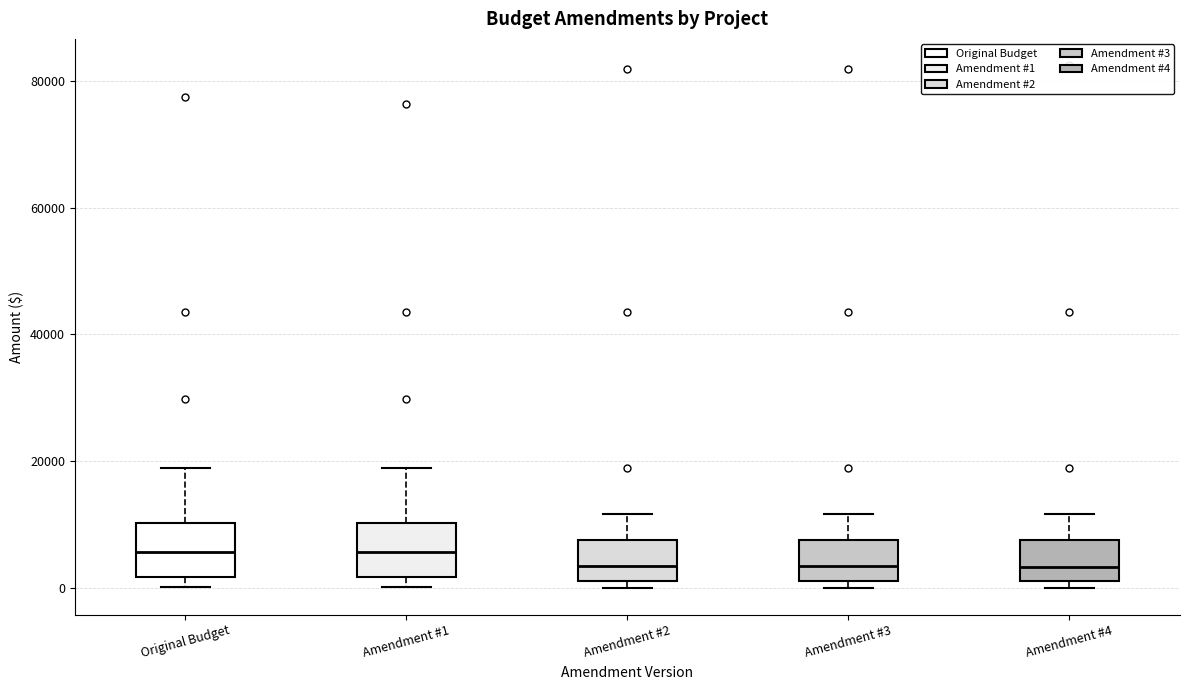

Where is the lower edge of the box for Amendment #2 on the y-axis? The values are not printed on the chart, so give them approximately, as read against the axis.

2000